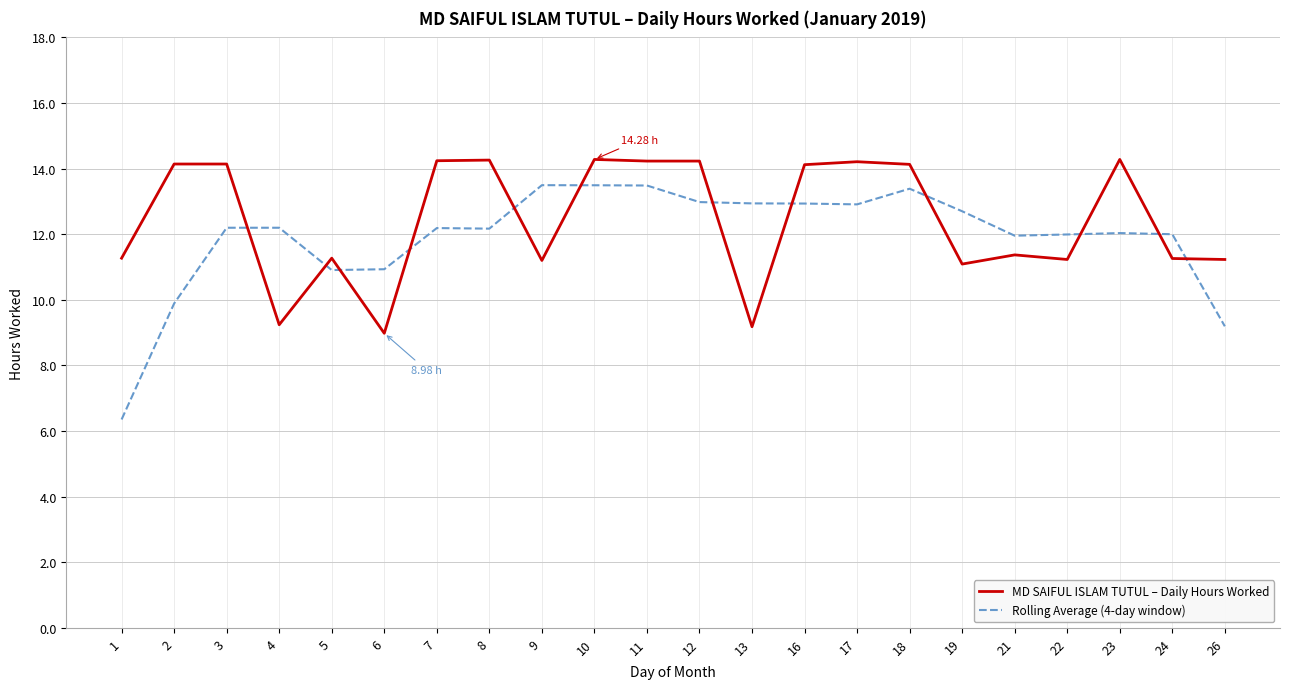

Between which two adjacent categories do Rolling Average (4-day window) and MD SAIFUL ISLAM TUTUL – Daily Hours Worked first intersect?

3 and 4